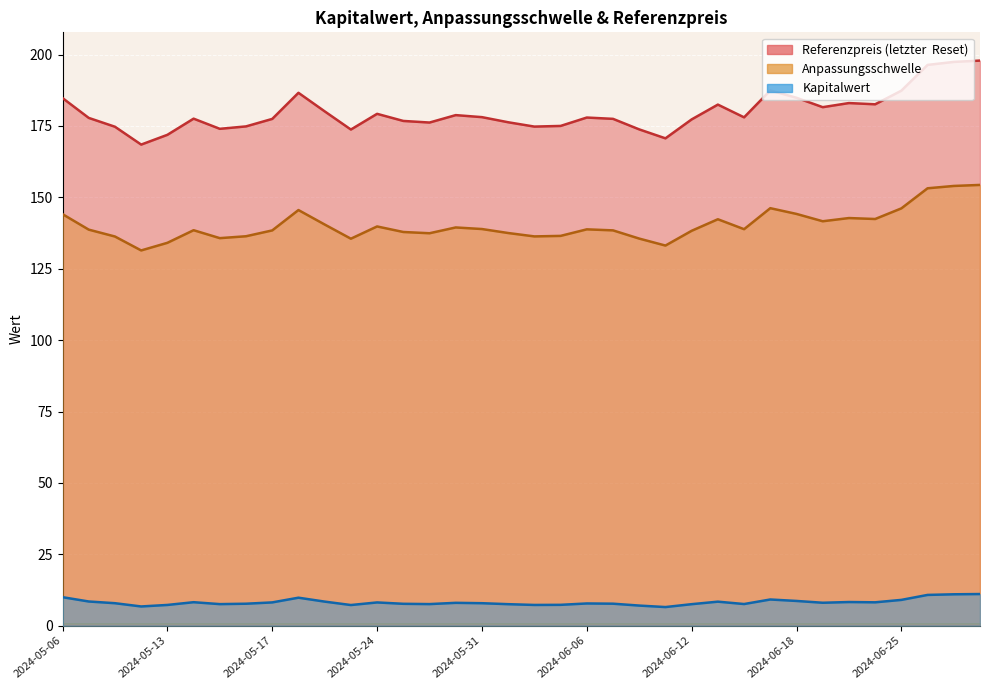

List the labels in order of Kapitalwert value, largest first.

2024-06-28, 2024-06-27, 2024-06-26, 2024-05-06, 2024-05-21, 2024-06-17, 2024-06-25, 2024-06-18, 2024-05-07, 2024-05-22, 2024-06-13, 2024-06-21, 2024-05-14, 2024-06-24, 2024-05-17, 2024-05-24, 2024-06-20, 2024-05-30, 2024-05-31, 2024-05-08, 2024-06-06, 2024-06-07, 2024-05-16, 2024-05-28, 2024-06-14, 2024-05-29, 2024-05-15, 2024-06-12, 2024-06-03, 2024-06-05, 2024-06-04, 2024-05-13, 2024-05-23, 2024-06-10, 2024-05-10, 2024-06-11